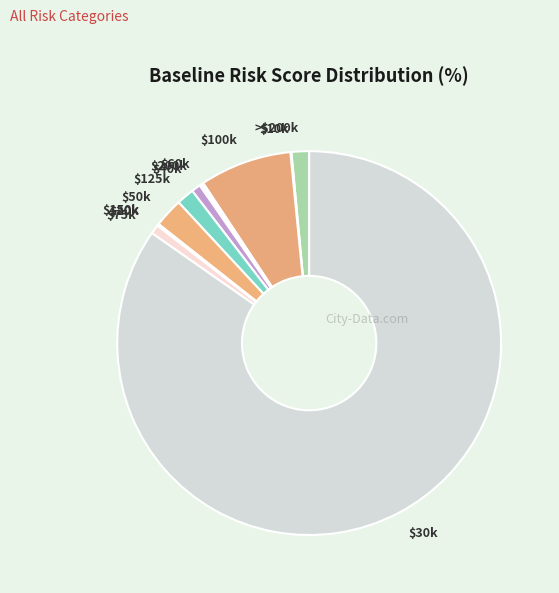

Which category has the biggest portion of the pie?

$30k